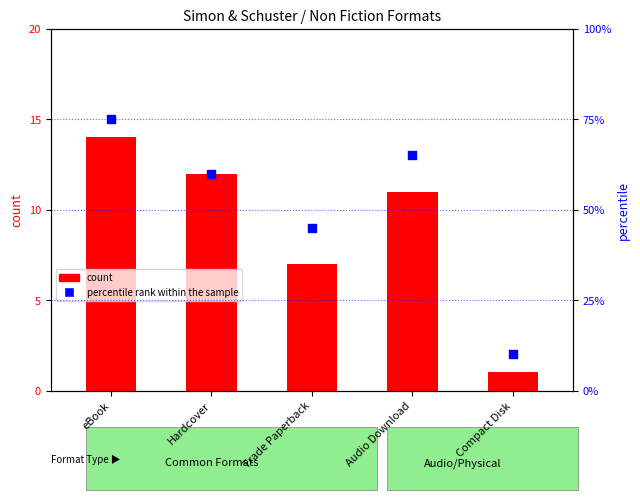

Which series reaches the minimum Y coordinate?

count